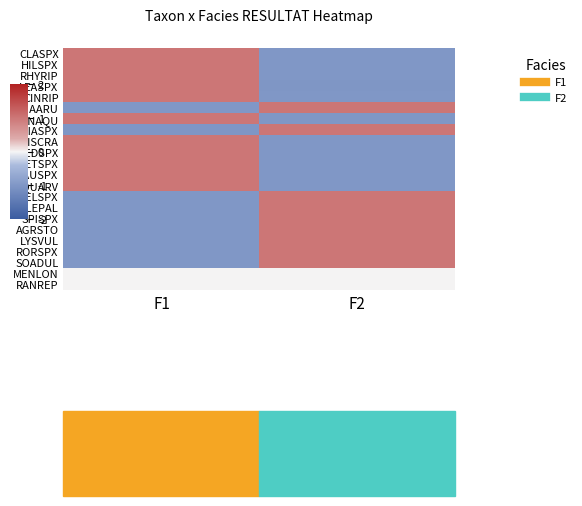

At how many categories does at least one series exceed 0?

2